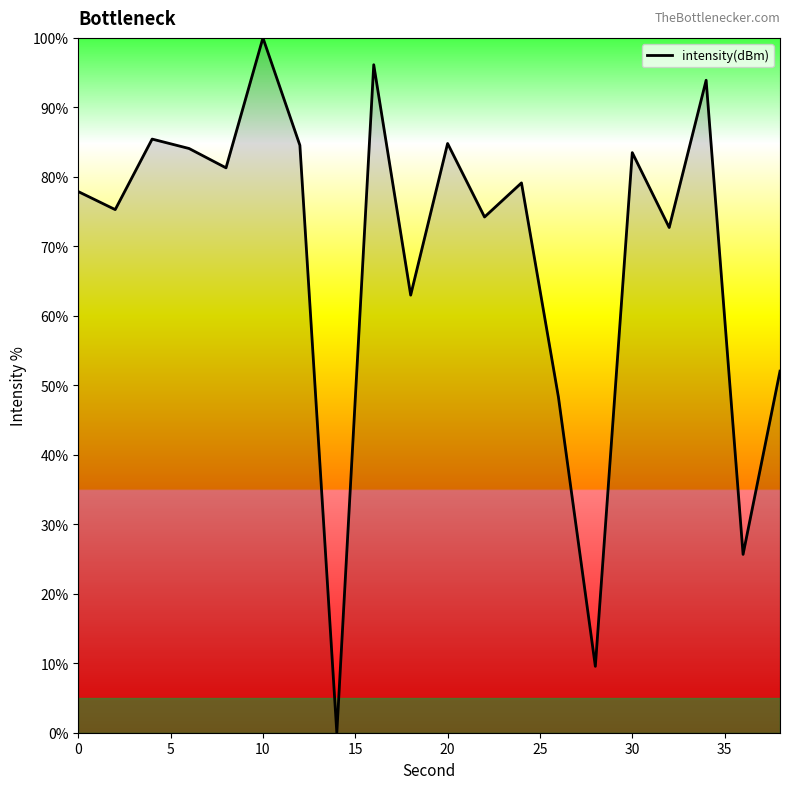

What is the maximum value shown in the chart?

100.0